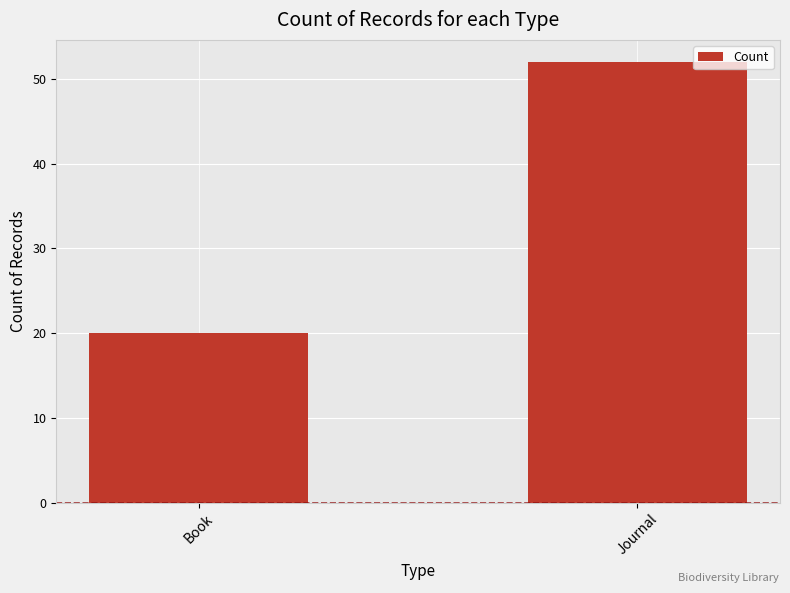

Reading left to right, list all the values displayed in this chart.

20	52